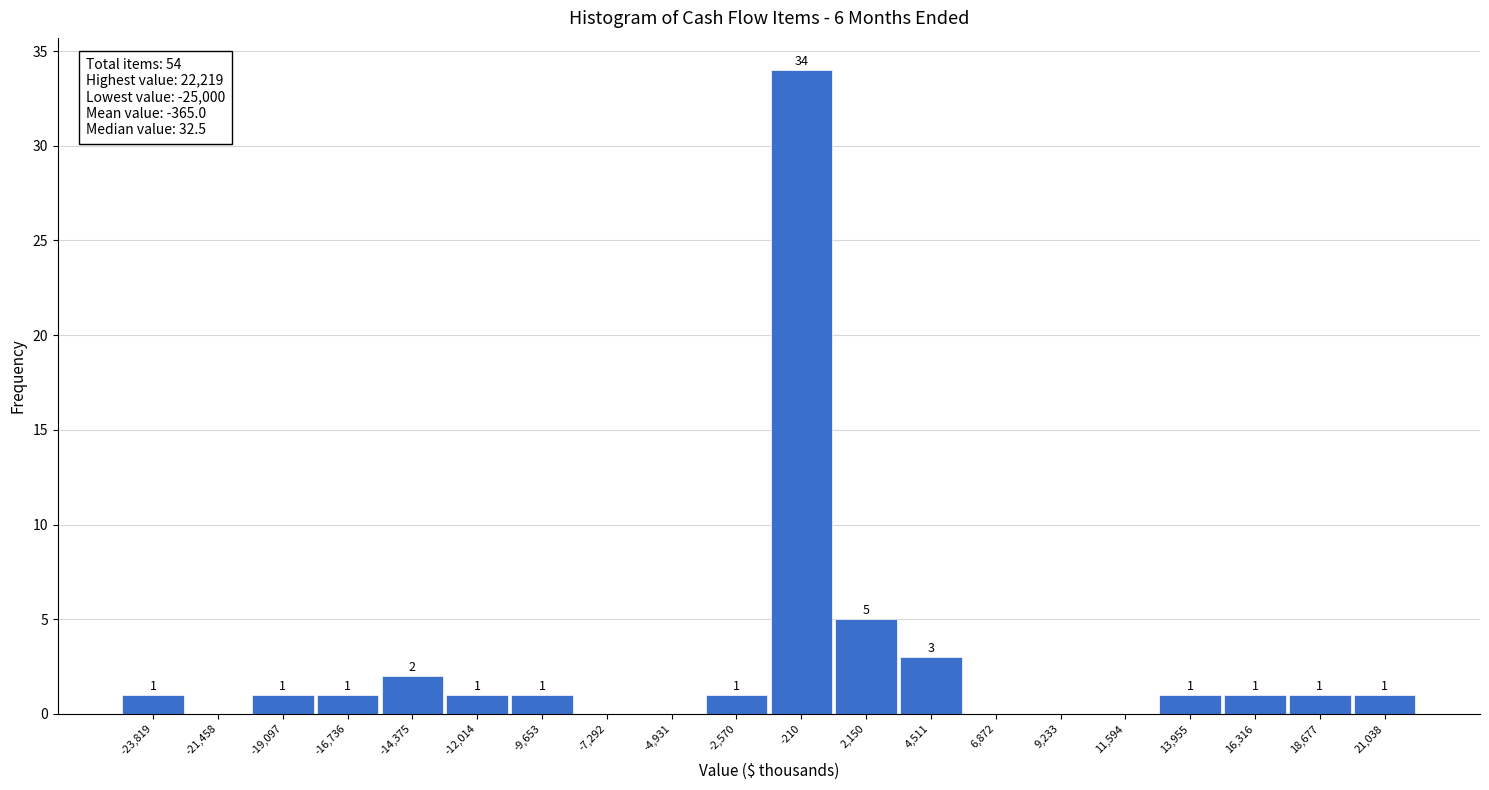

Which range on the x-axis has the tallest bar?

-1500 to 1000